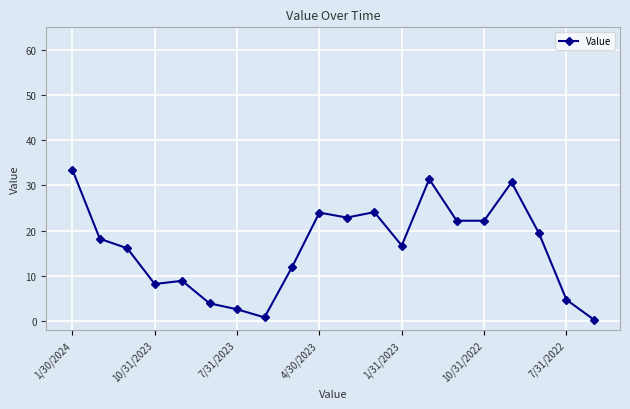

How many data points are less than 18?

10